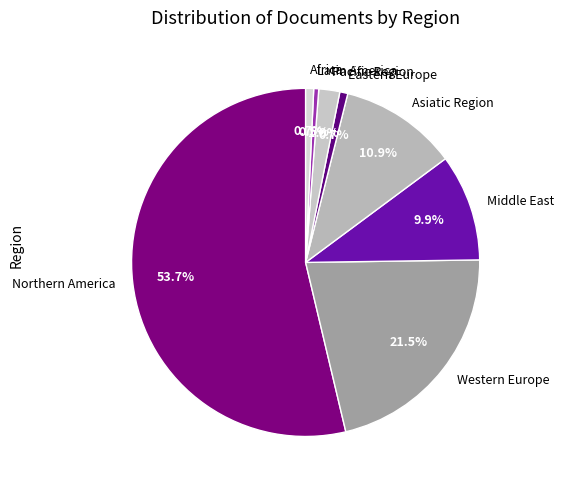

Which slice is the largest?

Northern America